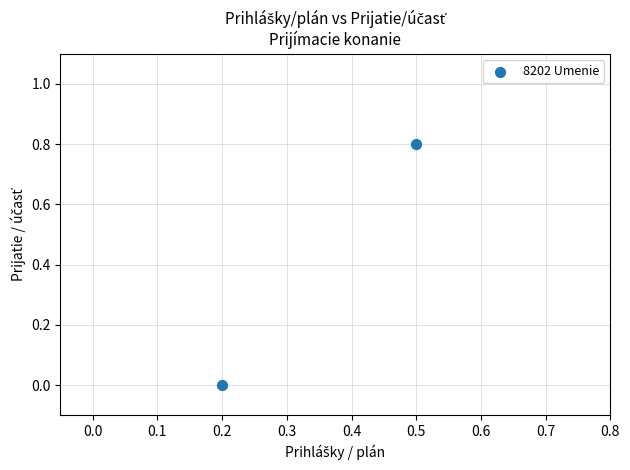

What is the range of X values (max minus min)?

0.3